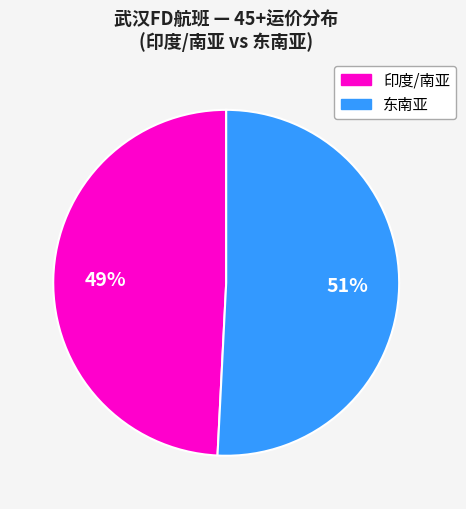

To the nearest percent, what is the difference between the largest and smallest slice percentages?

2%